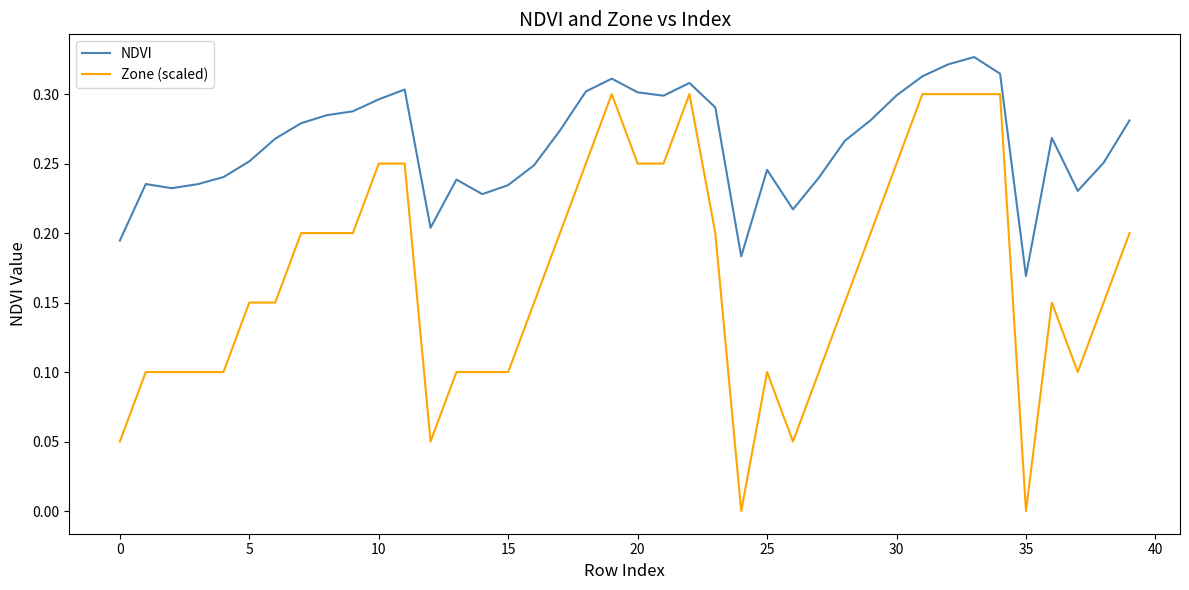

Rank the series by their maximum value, from lowest to highest.

Zone (scaled), NDVI